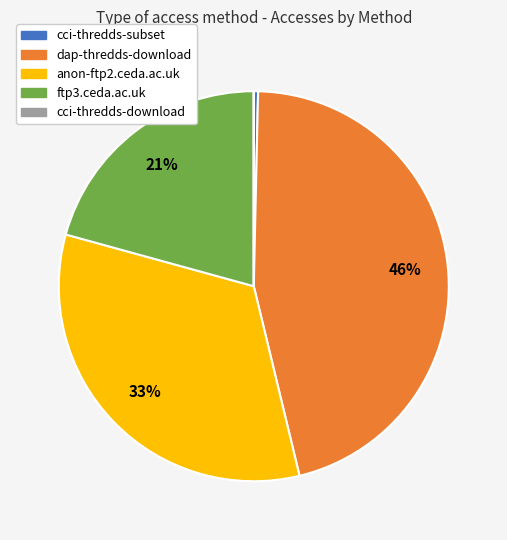

Is there a majority slice in this chart?

No